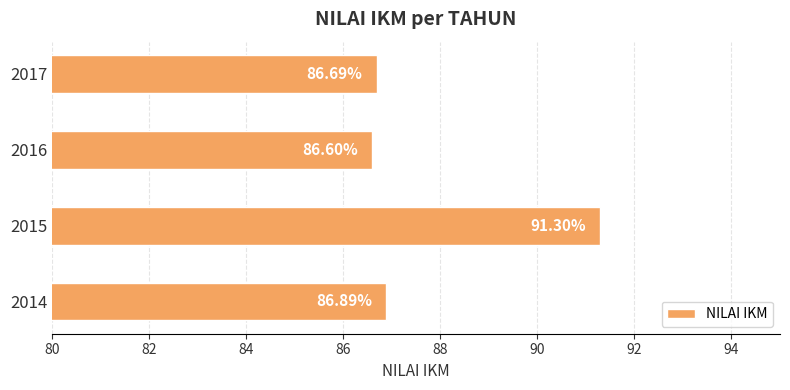

What is the change in value from 2015 to 2016?

-4.7